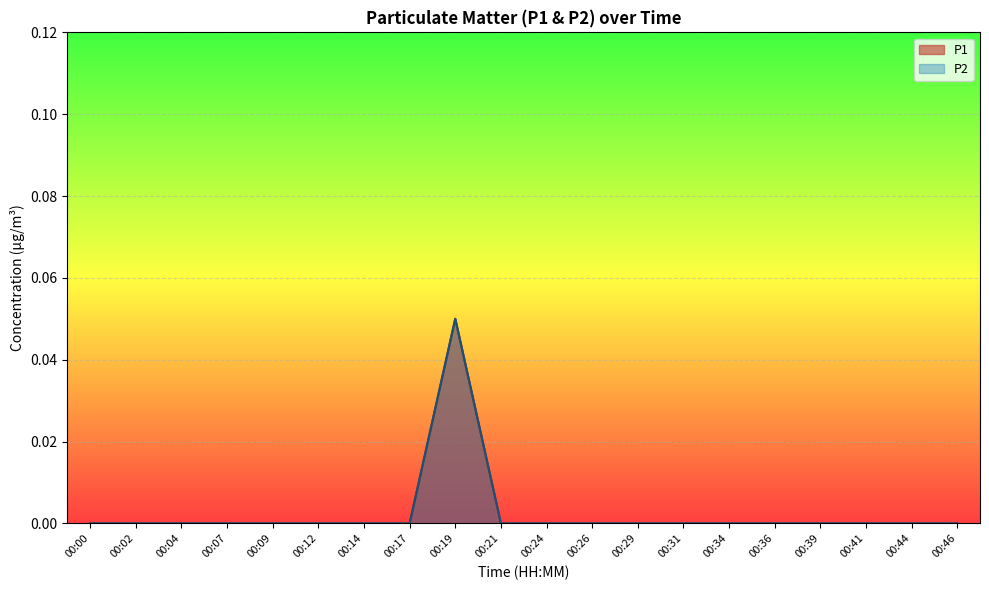

Which has a higher value, 00:31 or 00:07?

00:31